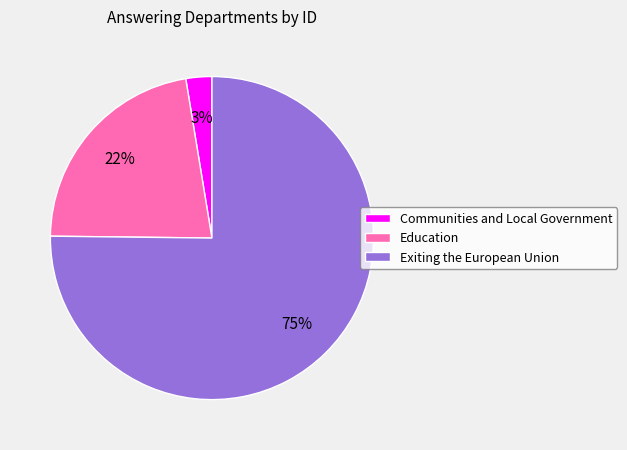

What is the largest slice in the pie chart?

Exiting the European Union